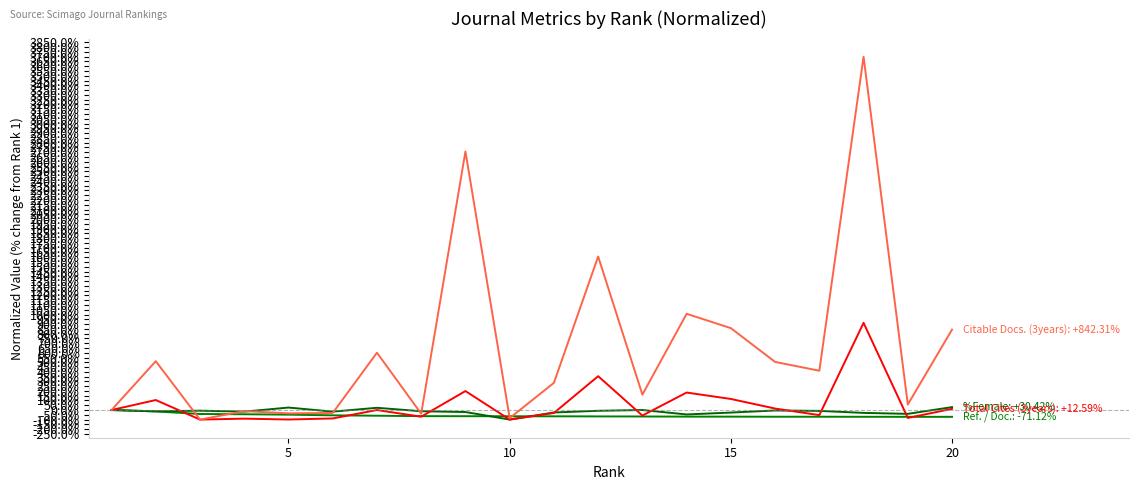

Does the chart have visible grid lines?

No